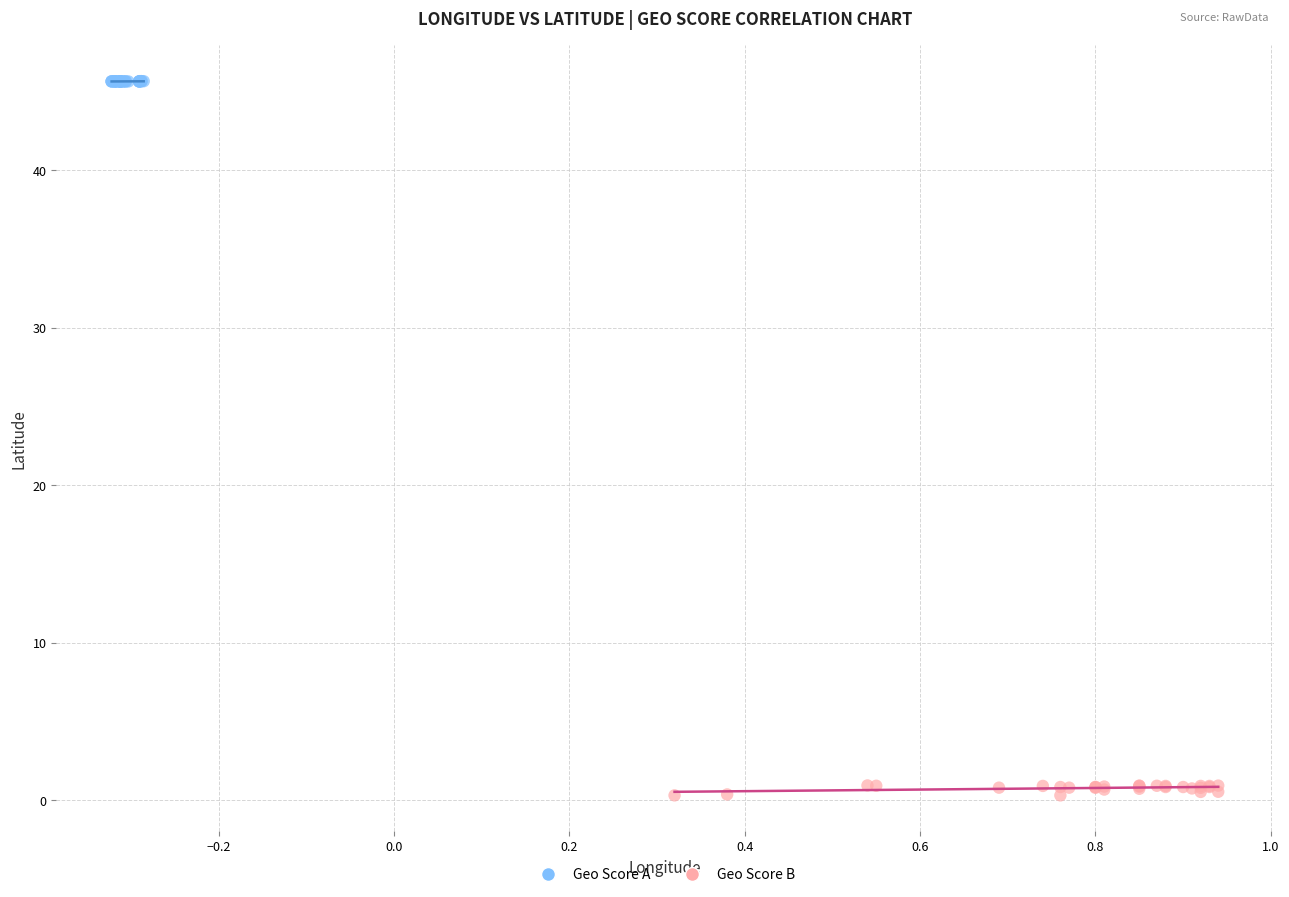

Which series reaches the maximum Y coordinate?

Geo Score A